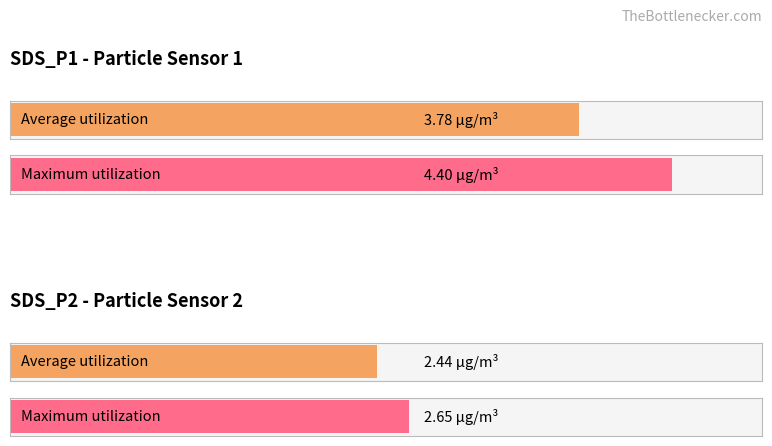

Which series has the largest total across all categories?

Maximum utilization